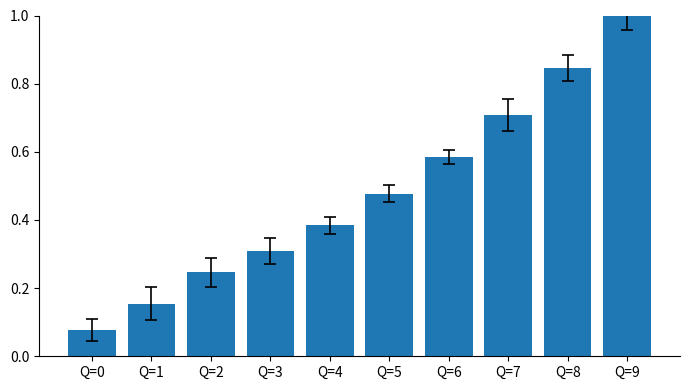

Rank the categories by value from highest to lowest.

Q=9, Q=8, Q=7, Q=6, Q=5, Q=4, Q=3, Q=2, Q=1, Q=0